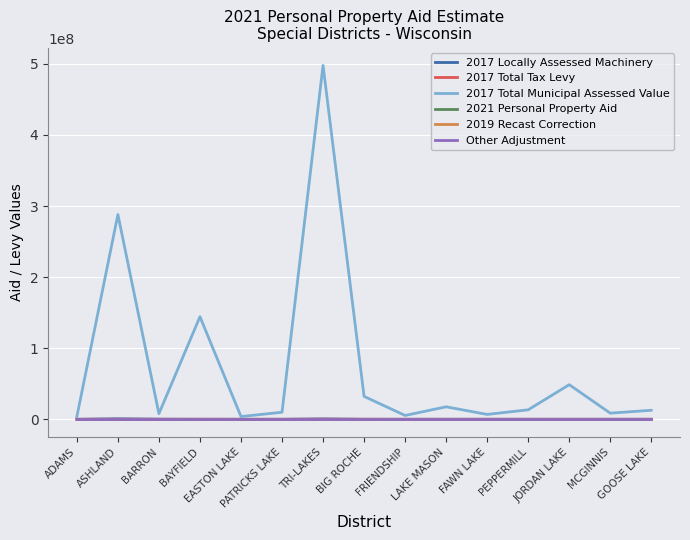

What is the greatest value displayed?

497823900.0